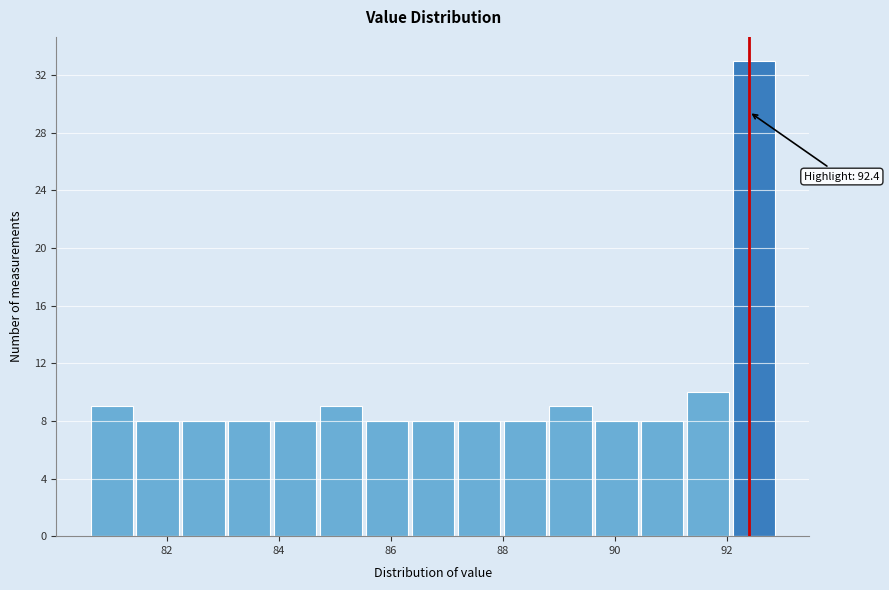

Over which range of the x-axis is the bar tallest?

92.08 to 92.90